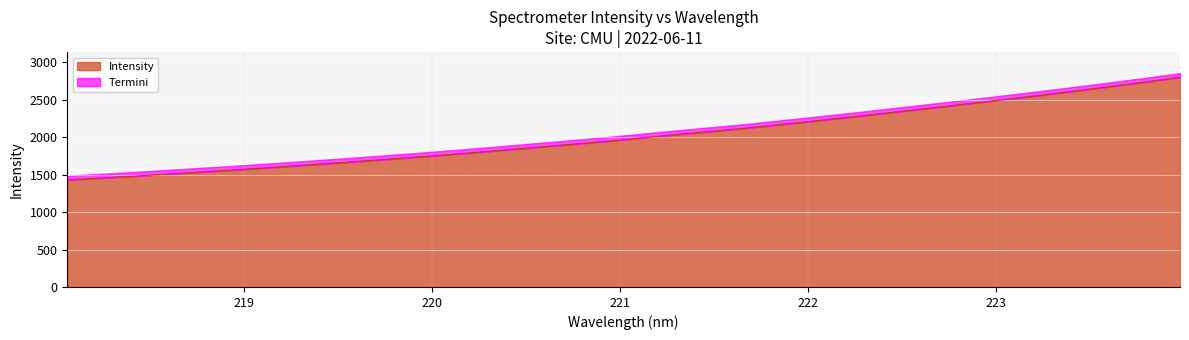

Reading right to left, what are all the values shown in this chart?

2799.9	2735.4	2673.7	2613.6	2554.4	2498.1	2442.3	2386.2	2332.6	2278.9	2226.8	2176.3	2126.0	2080.9	2037.1	1991.5	1944.9	1903.7	1862.5	1821.9	1781.8	1744.2	1708.3	1673.1	1639.6	1606.2	1574.0	1543.6	1514.0	1484.1	1456.9	1430.4